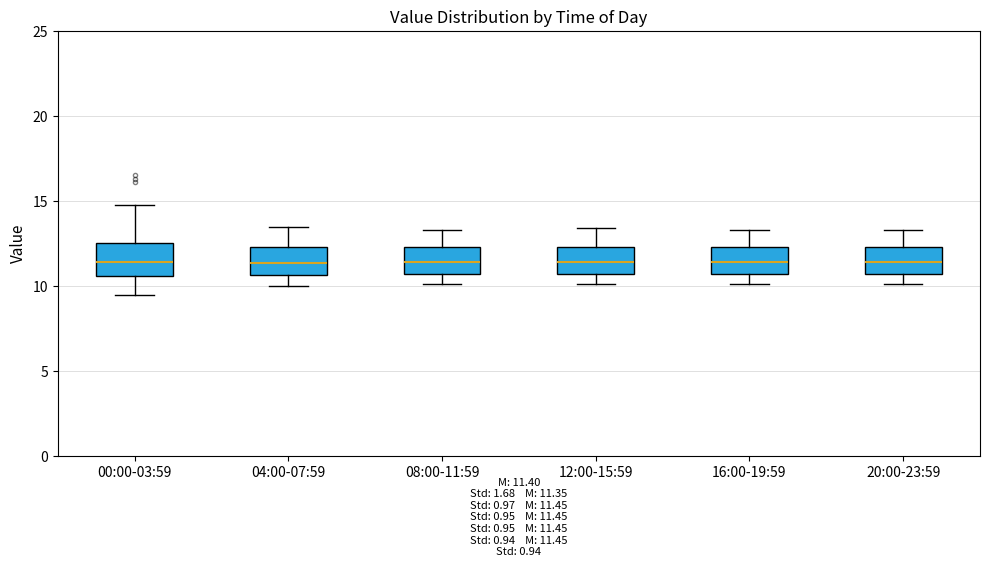

Where does the lower whisker of the box for 20:00-23:59 end on the y-axis? The values are not printed on the chart, so give them approximately, as read against the axis.

10.0